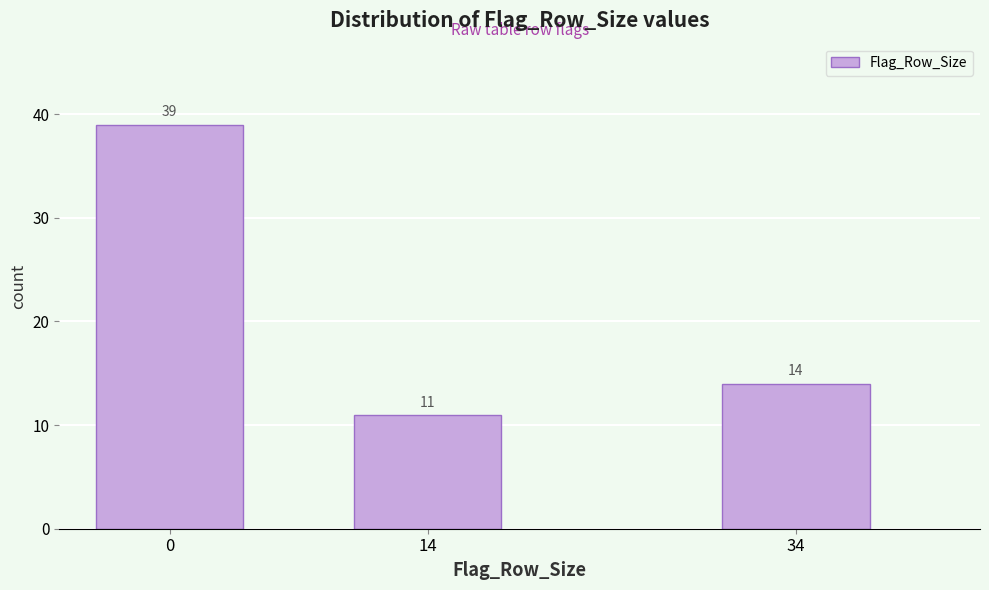

Reading left to right, extract all data points from this chart.

39	11	14